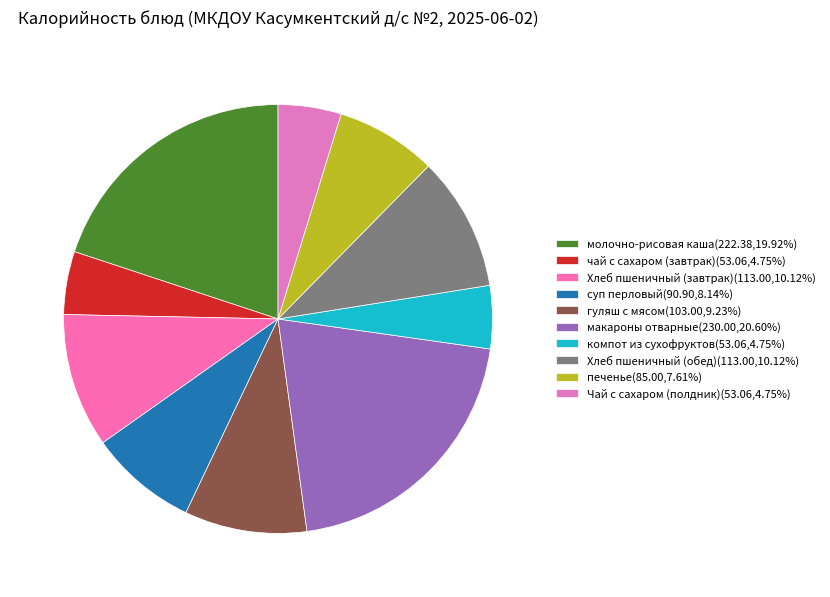

Rank the categories by value from lowest to highest.

чай с сахаром (завтрак), компот из сухофруктов, Чай с сахаром (полдник), печенье, суп перловый, гуляш с мясом, Хлеб пшеничный (завтрак), Хлеб пшеничный (обед), молочно-рисовая каша, макароны отварные